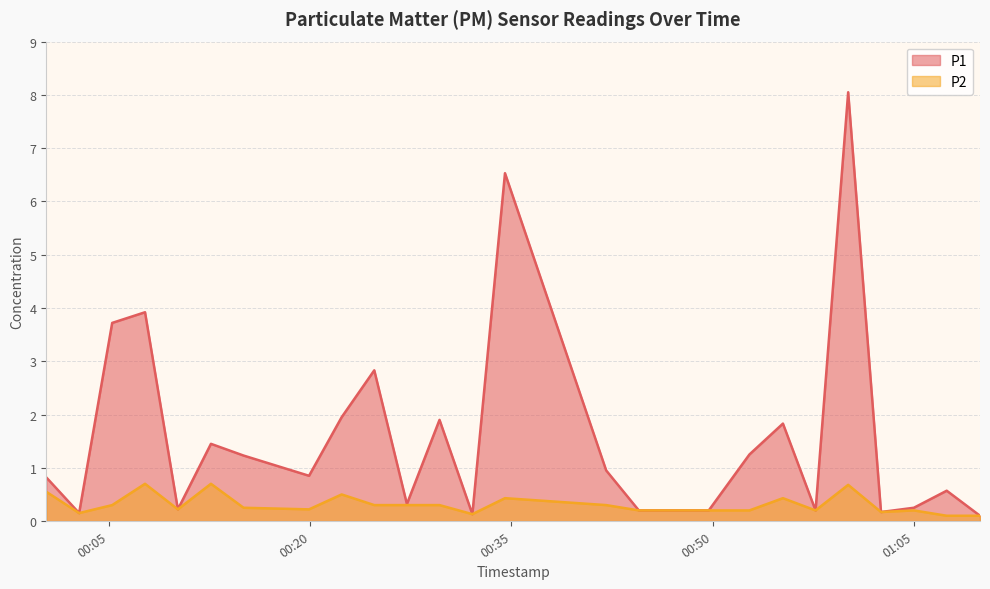

What is the approximate value of P2 at 2023-02-26T00:27:12?

0.3